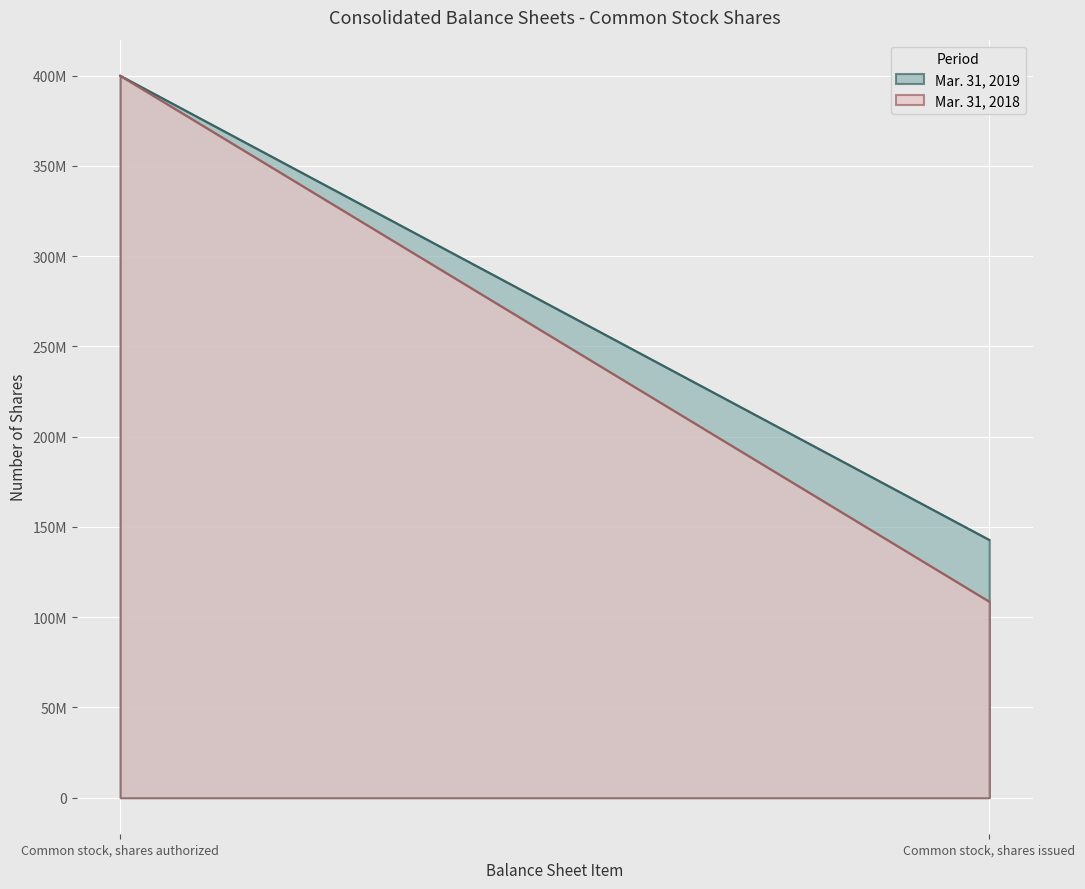

What is the label of the 1st point from the left?

Common stock, shares authorized